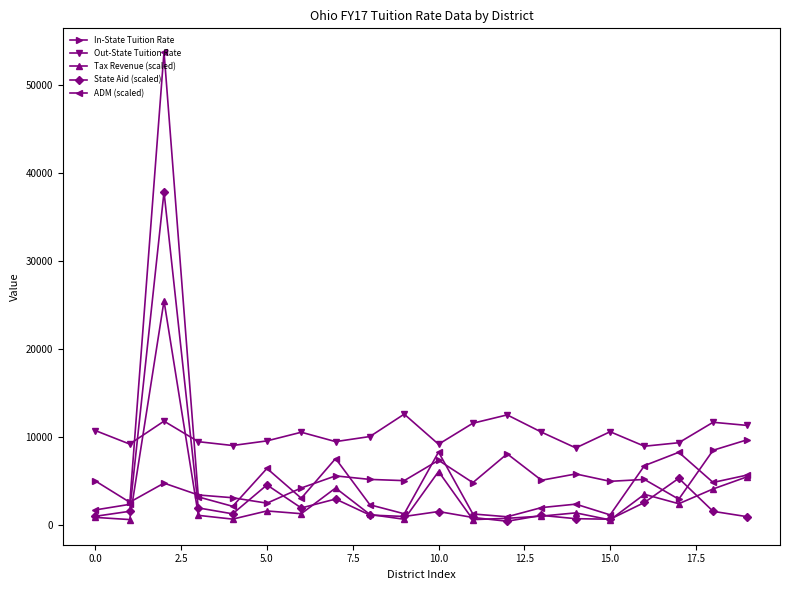

Which series has the largest range (max minus min)?

ADM (scaled)